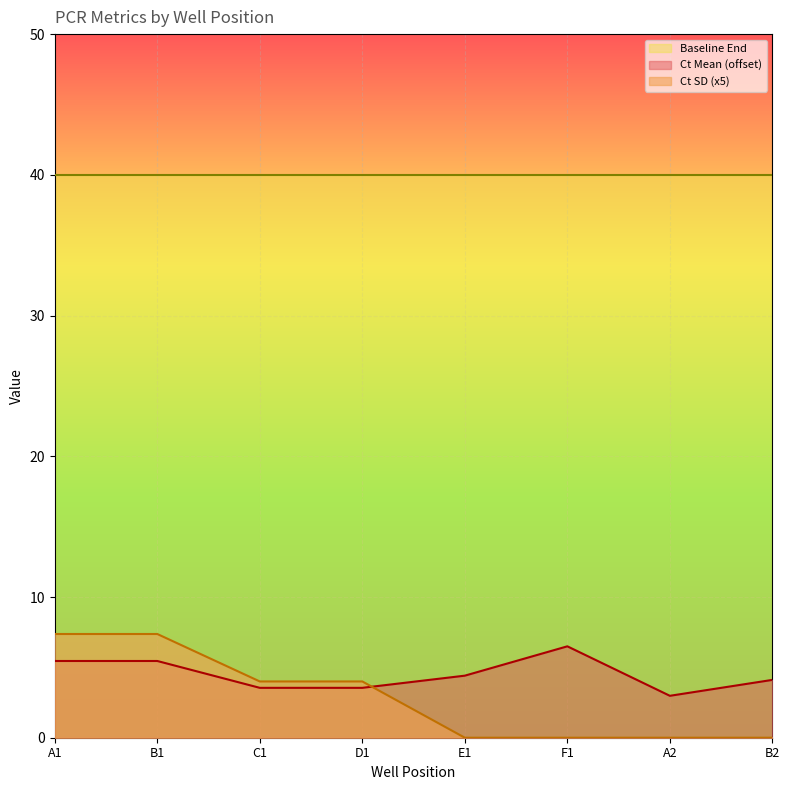

Which category has the lowest value in the Ct Mean series?

A2